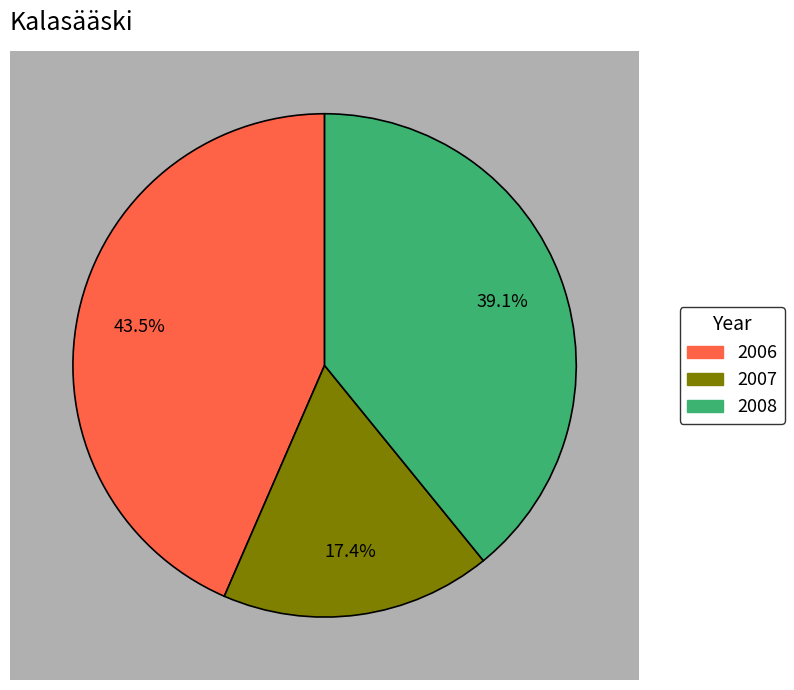

The 2008 slice represents 54% of the pie. True or false?

False